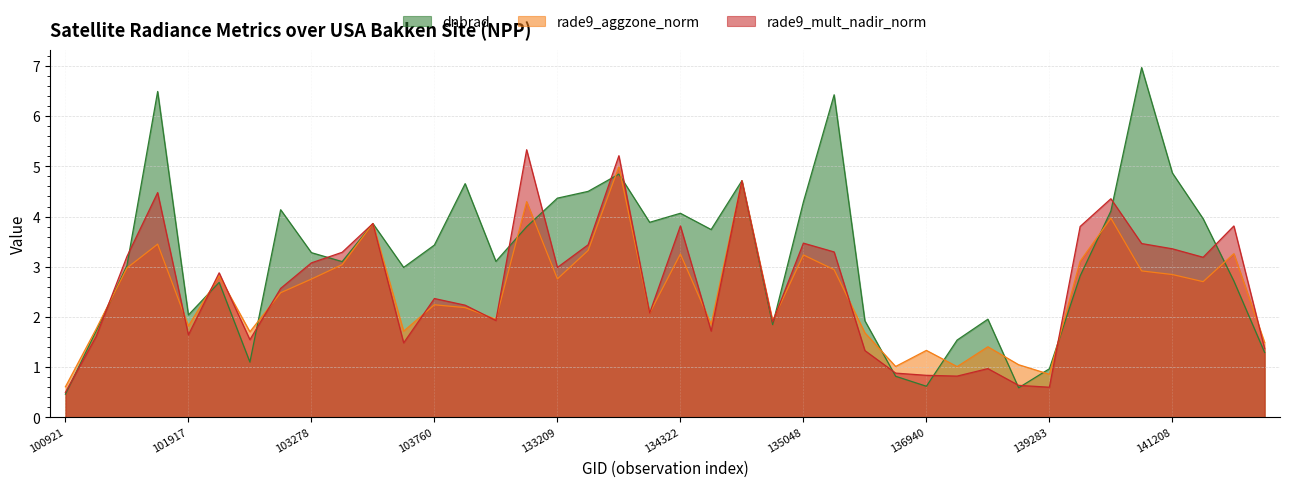

The value of dnbrad at 134872 is 1.8. True or false?

True